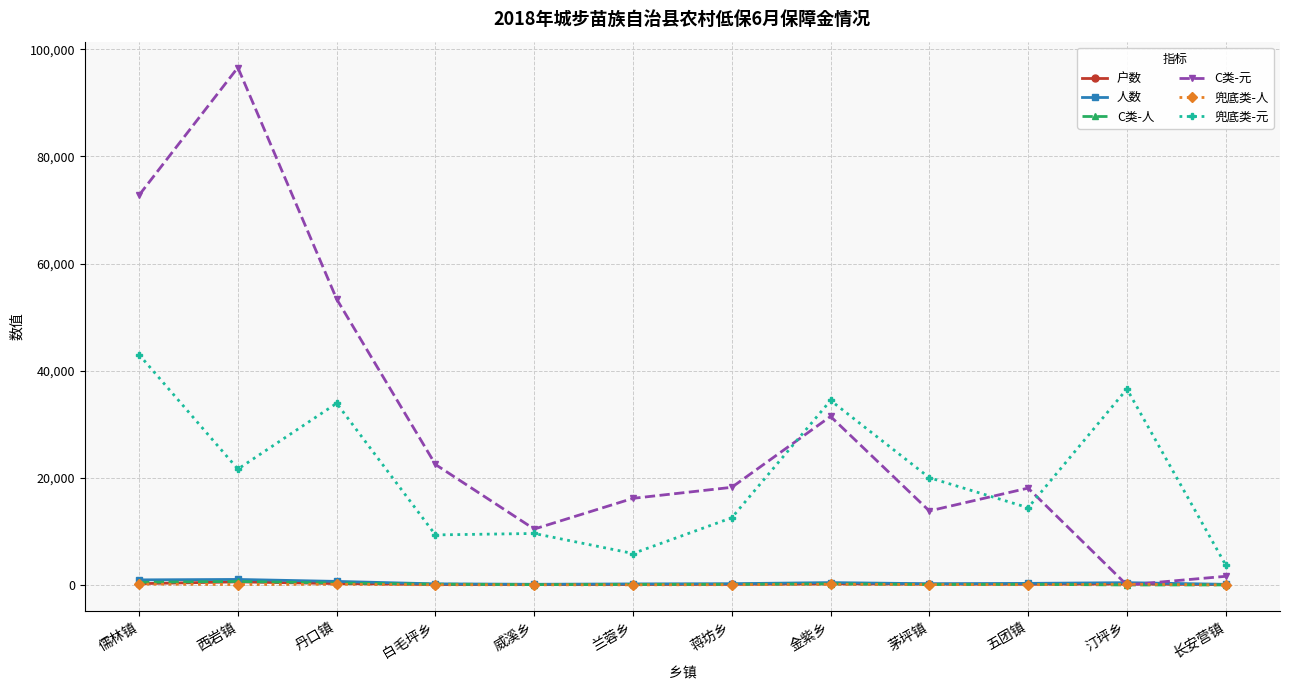

Is it true that C类-元 equals 13818 at 茅坪镇?

True